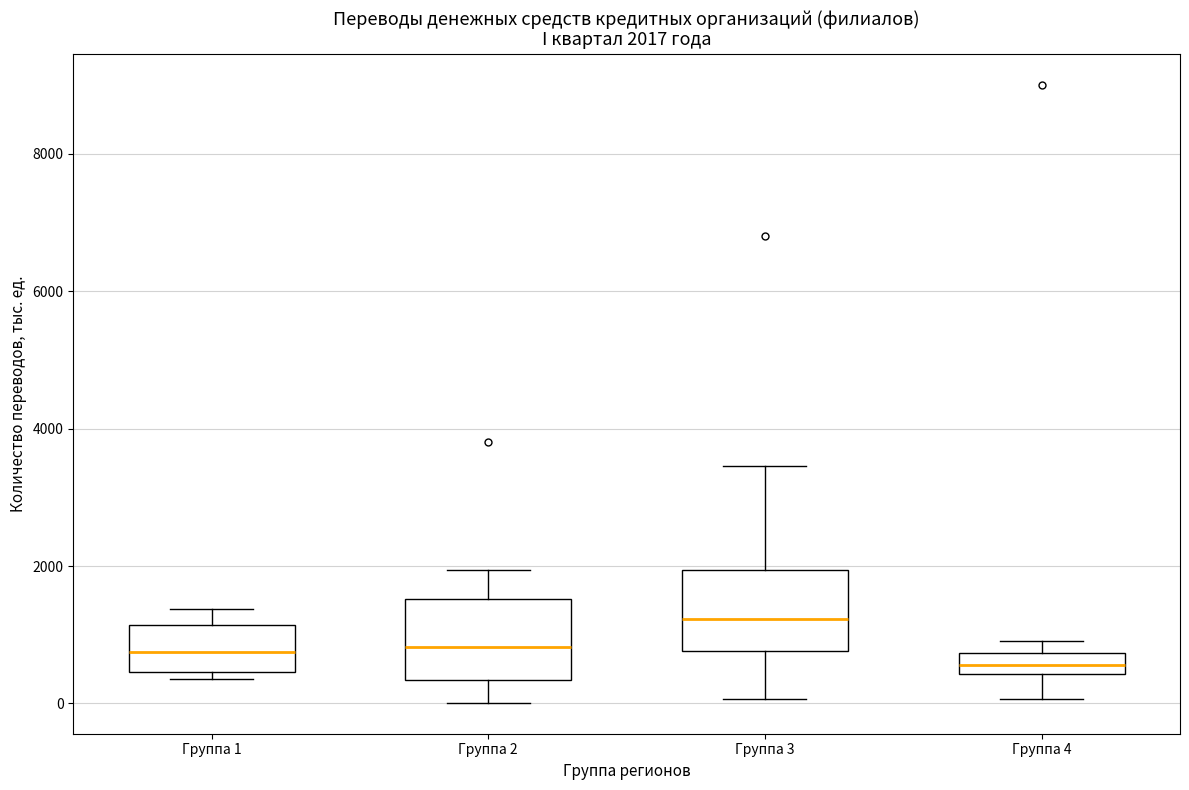

Which box has the highest median line?

Группа 3